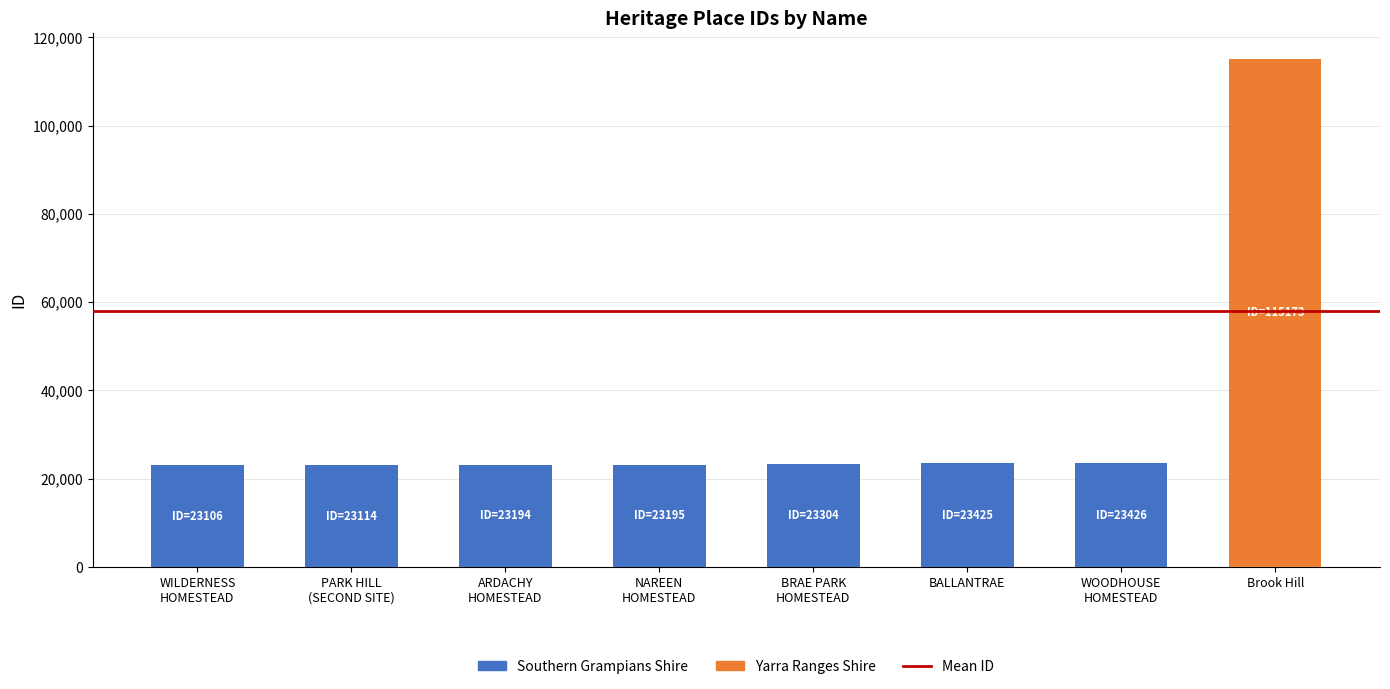

What is the value of the 5th bar from the left?

23304